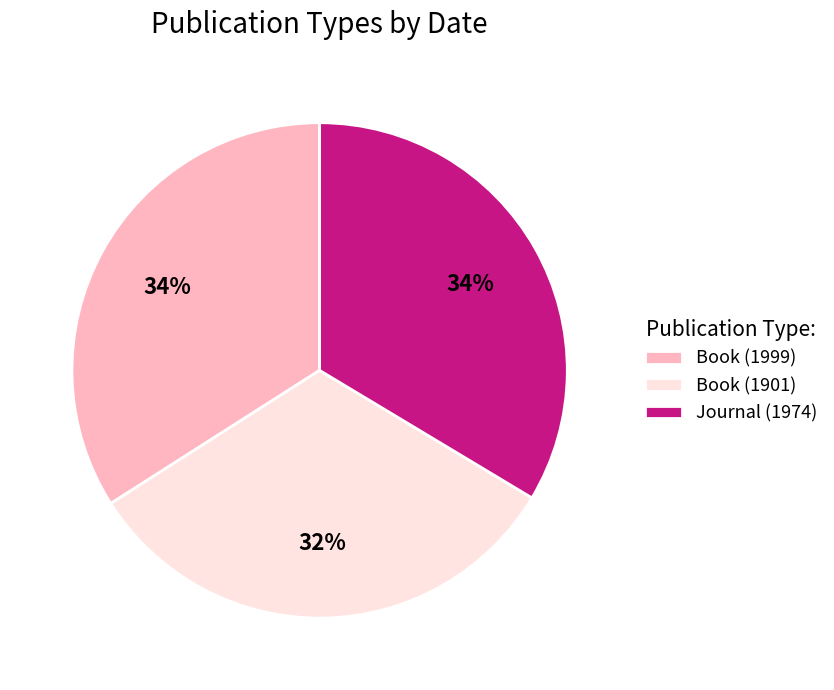

Is Book (1999) the majority of the pie?

No